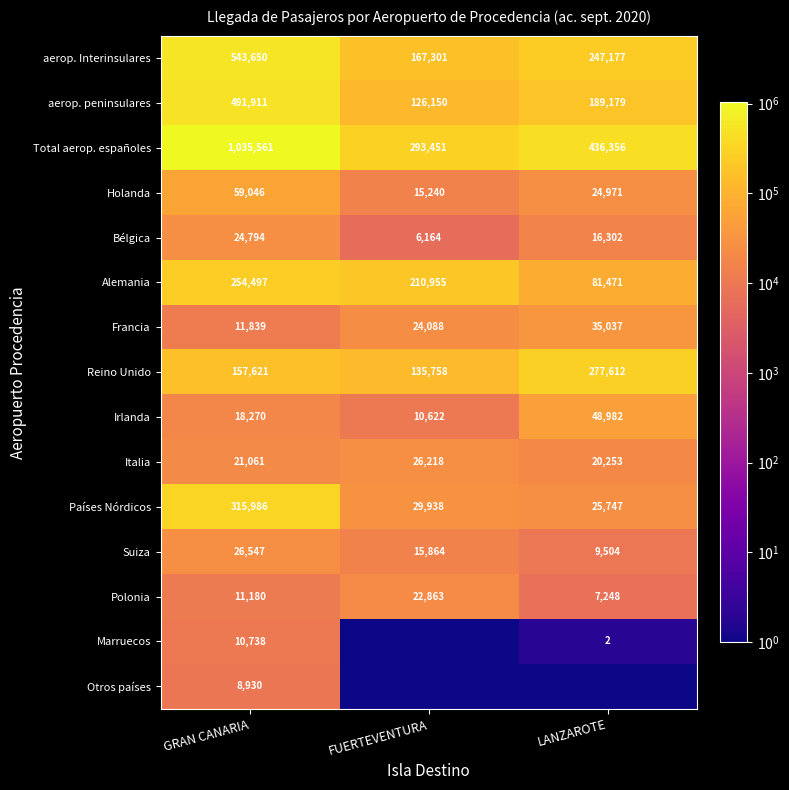

What is the difference between the highest and lowest values at FUERTEVENTURA?

293450.9